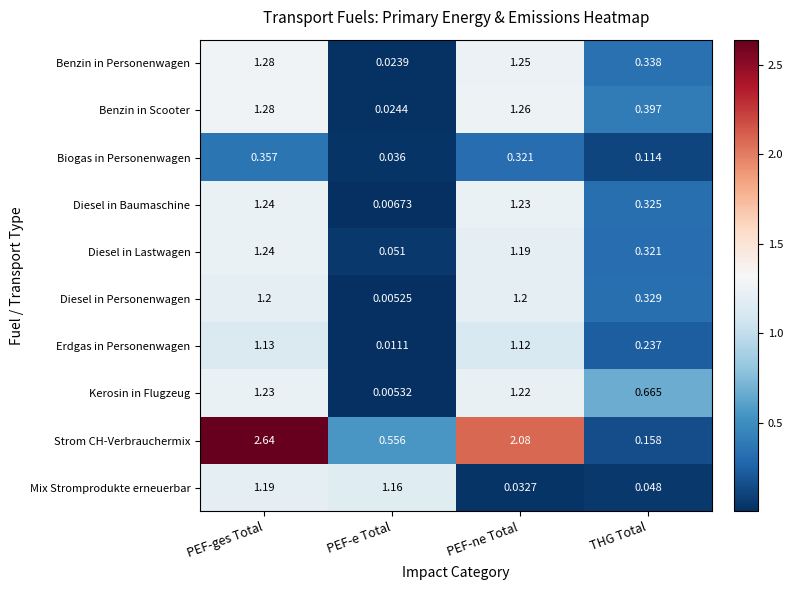

Which series has the largest total across all categories?

Strom CH-Verbrauchermix